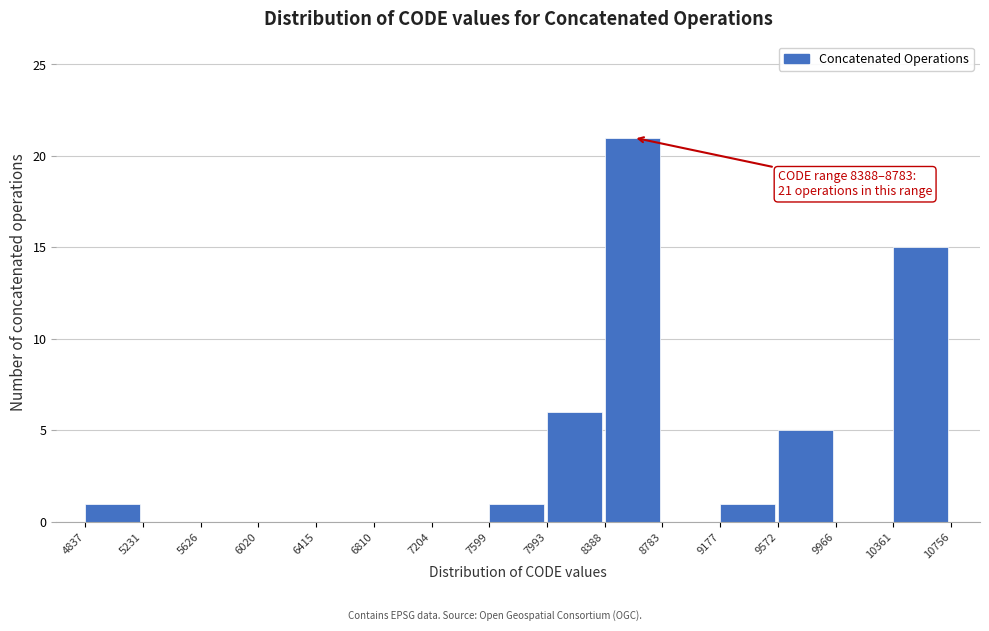

Over which range of the x-axis is the bar tallest?

8388 to 8783